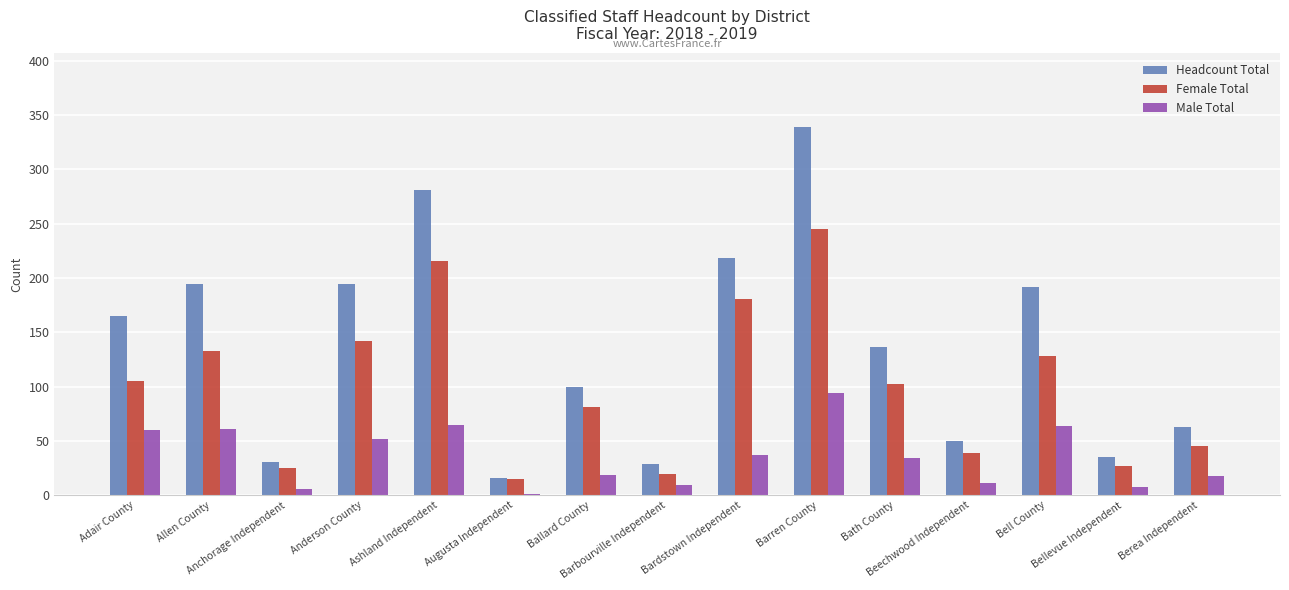

Which series has the largest total across all categories?

Headcount Total